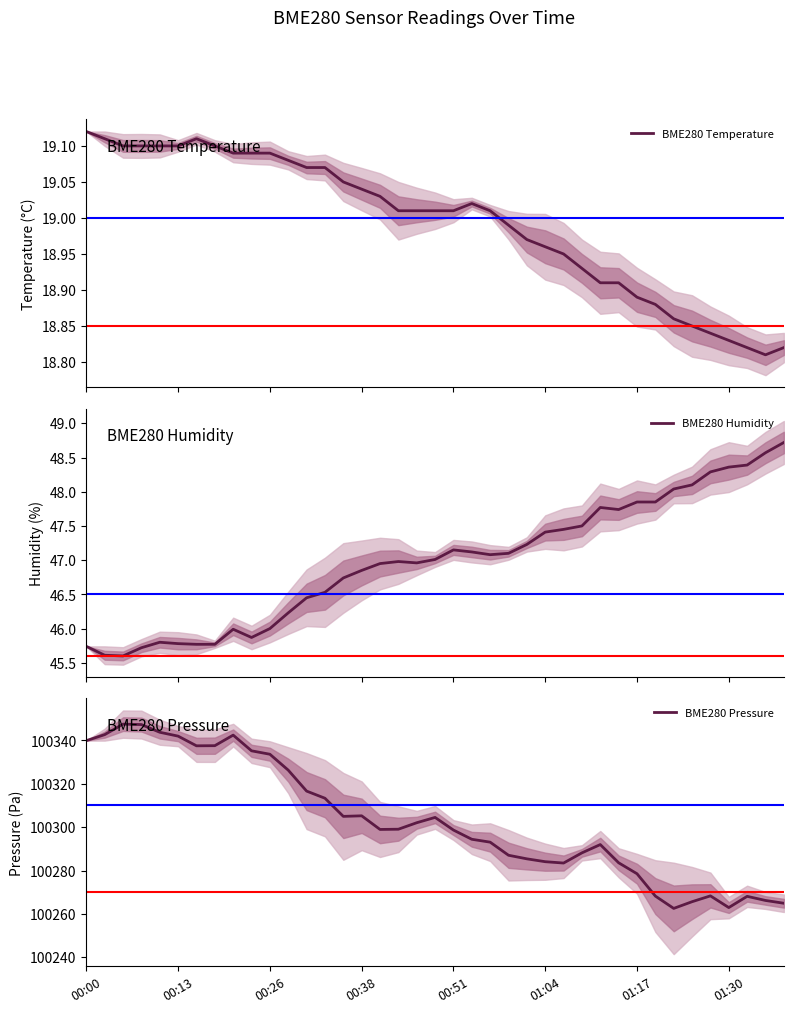

What is the value of the BME280 Pressure point at the 30th from the left?

100283.6